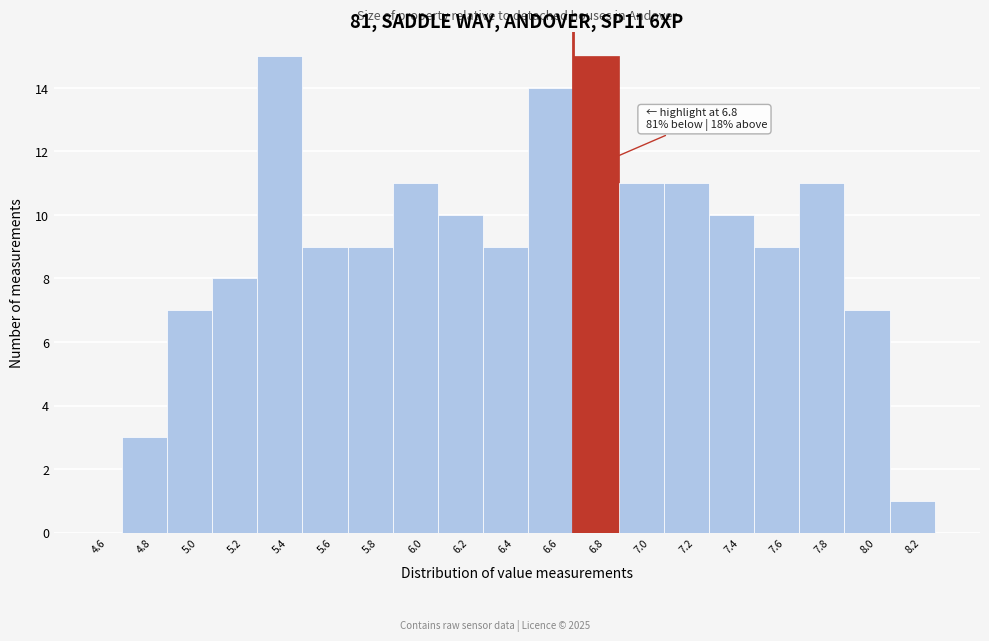

Reading left to right, list all the values displayed in this chart.

4.6=0	4.8=3	5.0=7	5.2=8	5.4=15	5.6=9	5.8=9	6.0=11	6.2=10	6.4=9	6.6=14	6.8=15	7.0=11	7.2=11	7.4=10	7.6=9	7.8=11	8.0=7	8.2=1